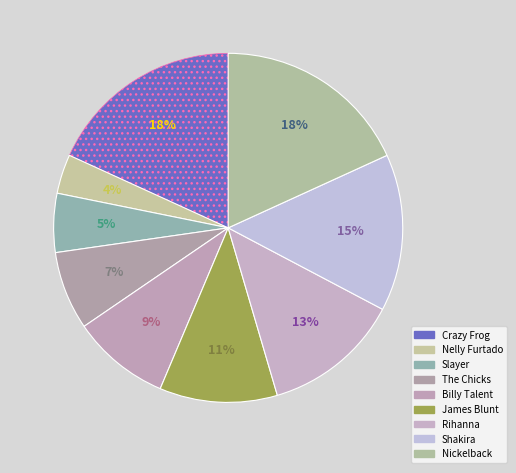

Count the number of slices in the pie.

9